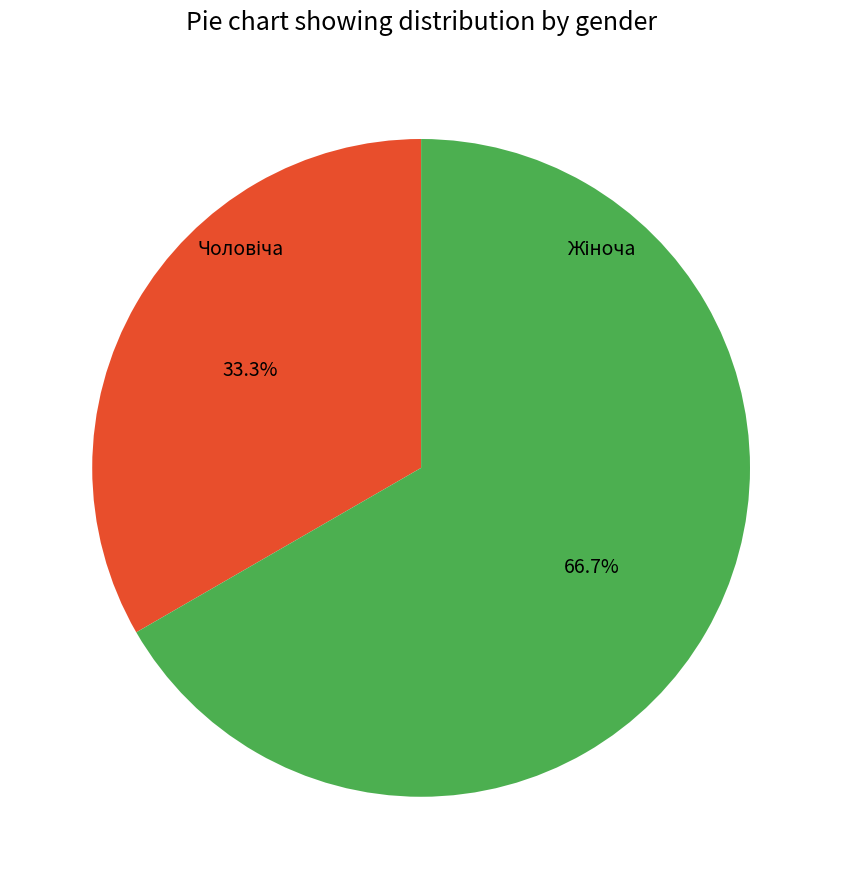

Count the number of slices in the pie.

2